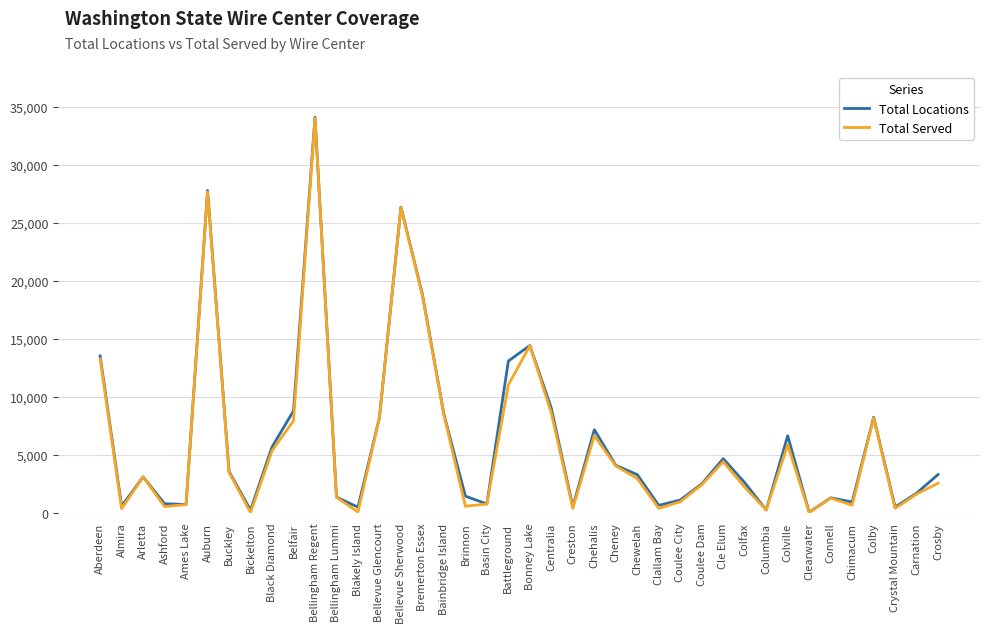

What is the maximum value shown in the chart?

34118